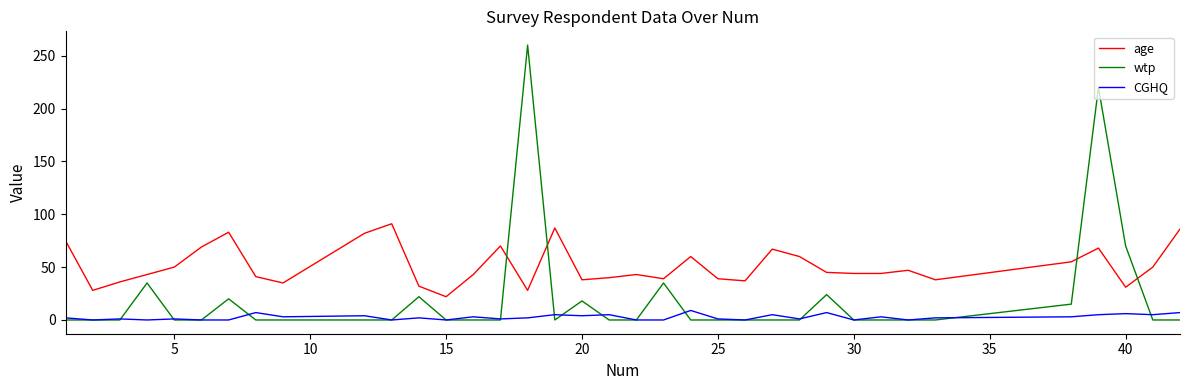

List the series in order of their peak value, lowest first.

CGHQ, age, wtp